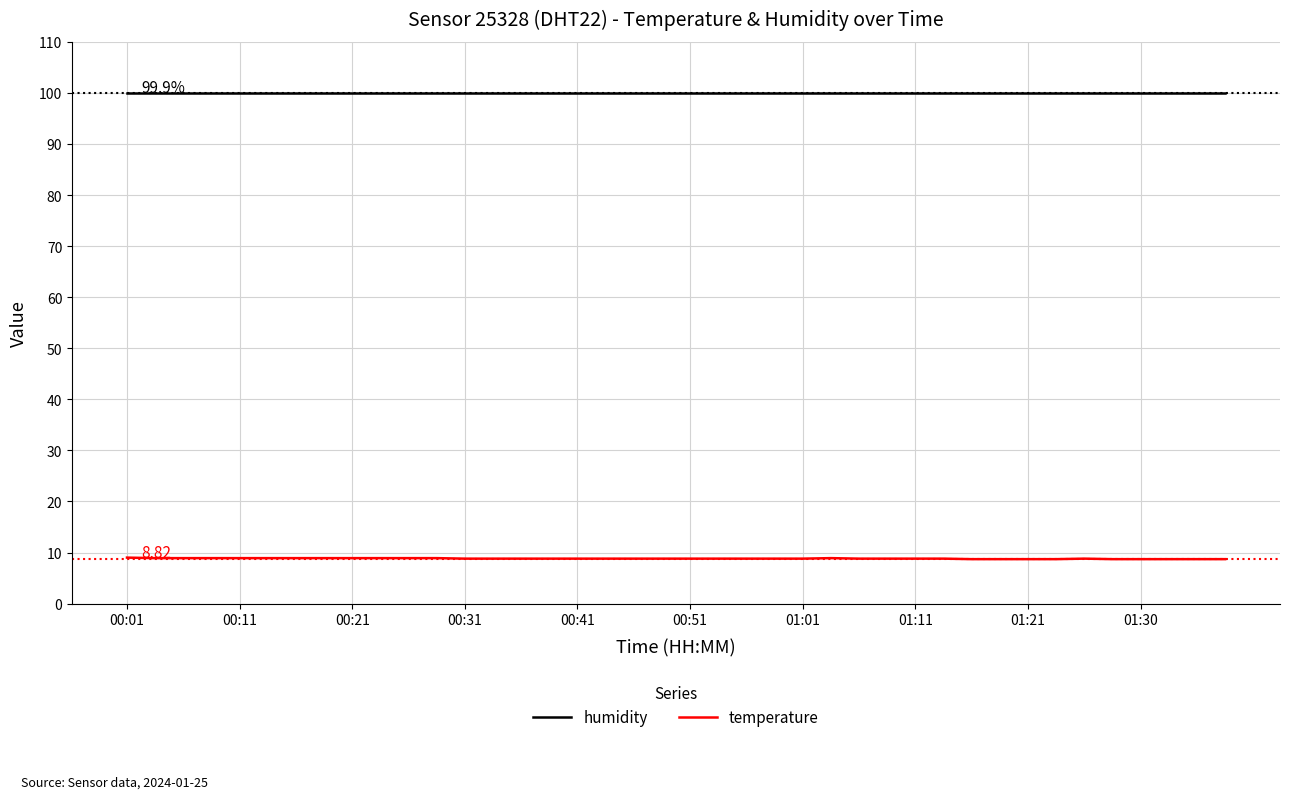

True or false: humidity and temperature cross at least once.

False